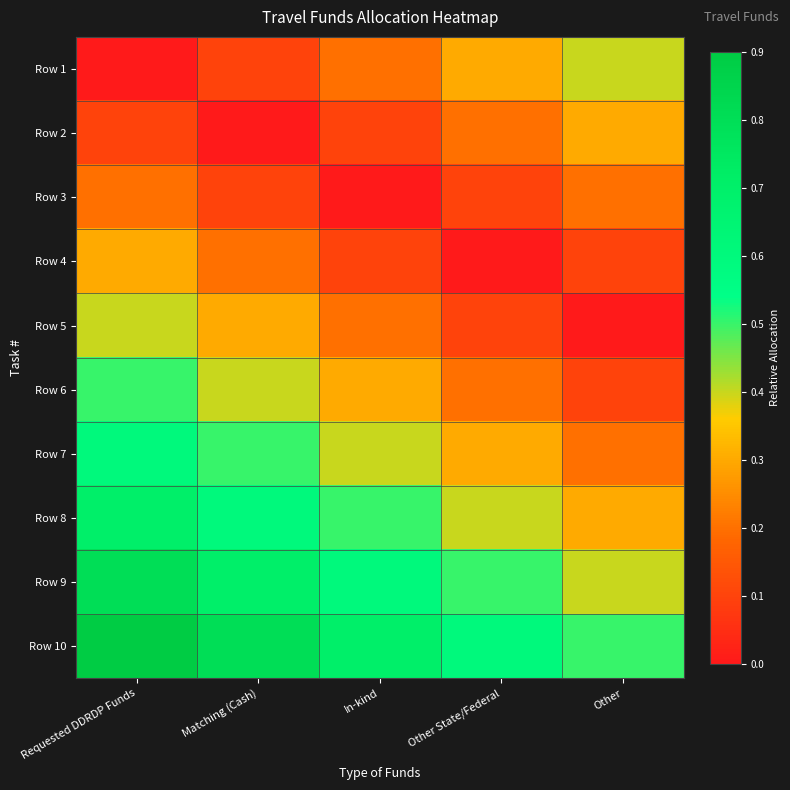

What is the difference between the highest and lowest values at Matching (Cash)?

0.8